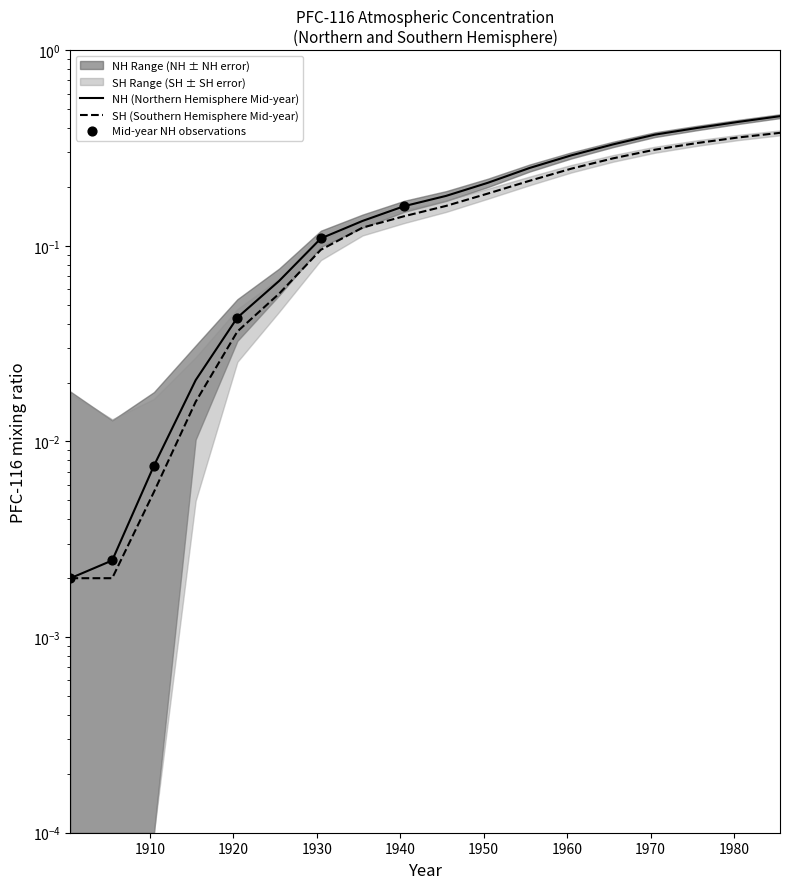

At which category is the sum across all series the highest?

1985.5